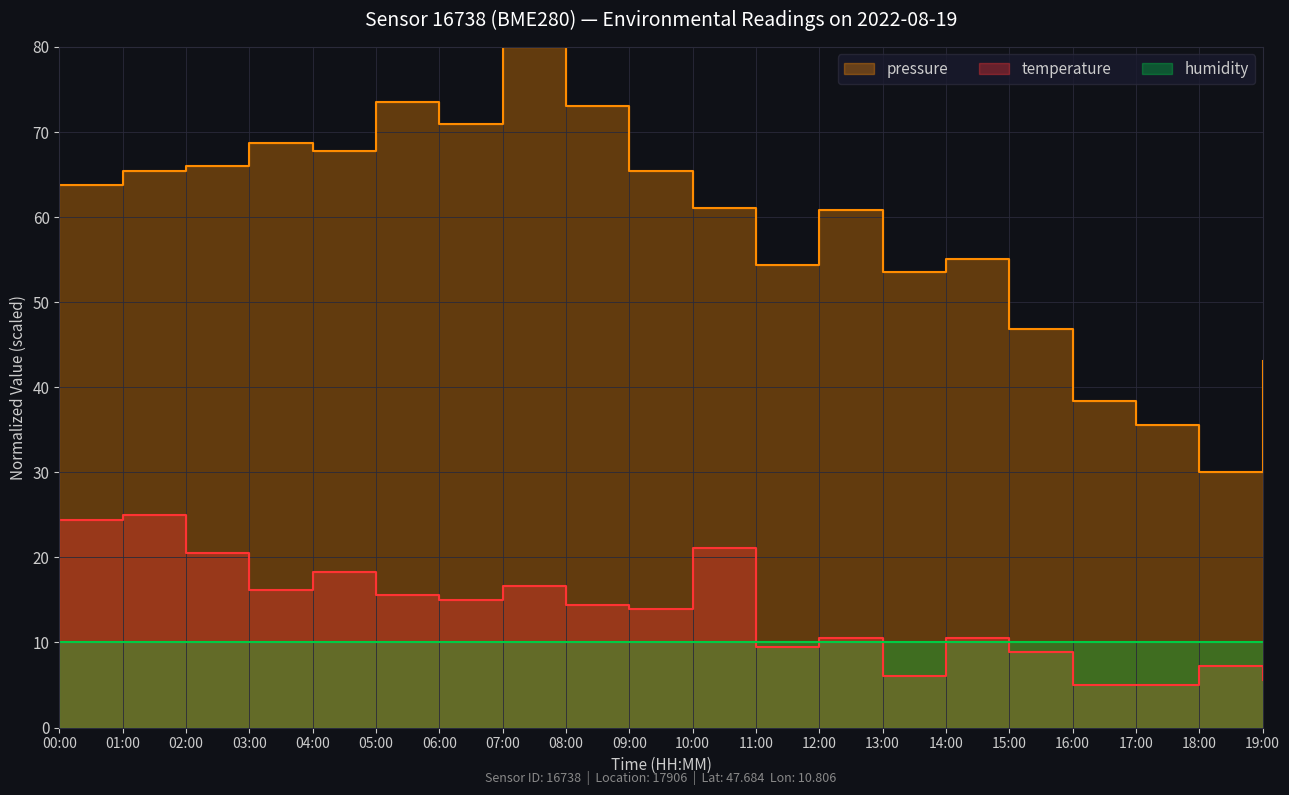

List the labels in order of pressure value, smallest first.

18:00, 17:00, 16:00, 19:00, 15:00, 13:00, 11:00, 14:00, 12:00, 10:00, 00:00, 01:00, 09:00, 02:00, 04:00, 03:00, 06:00, 08:00, 05:00, 07:00